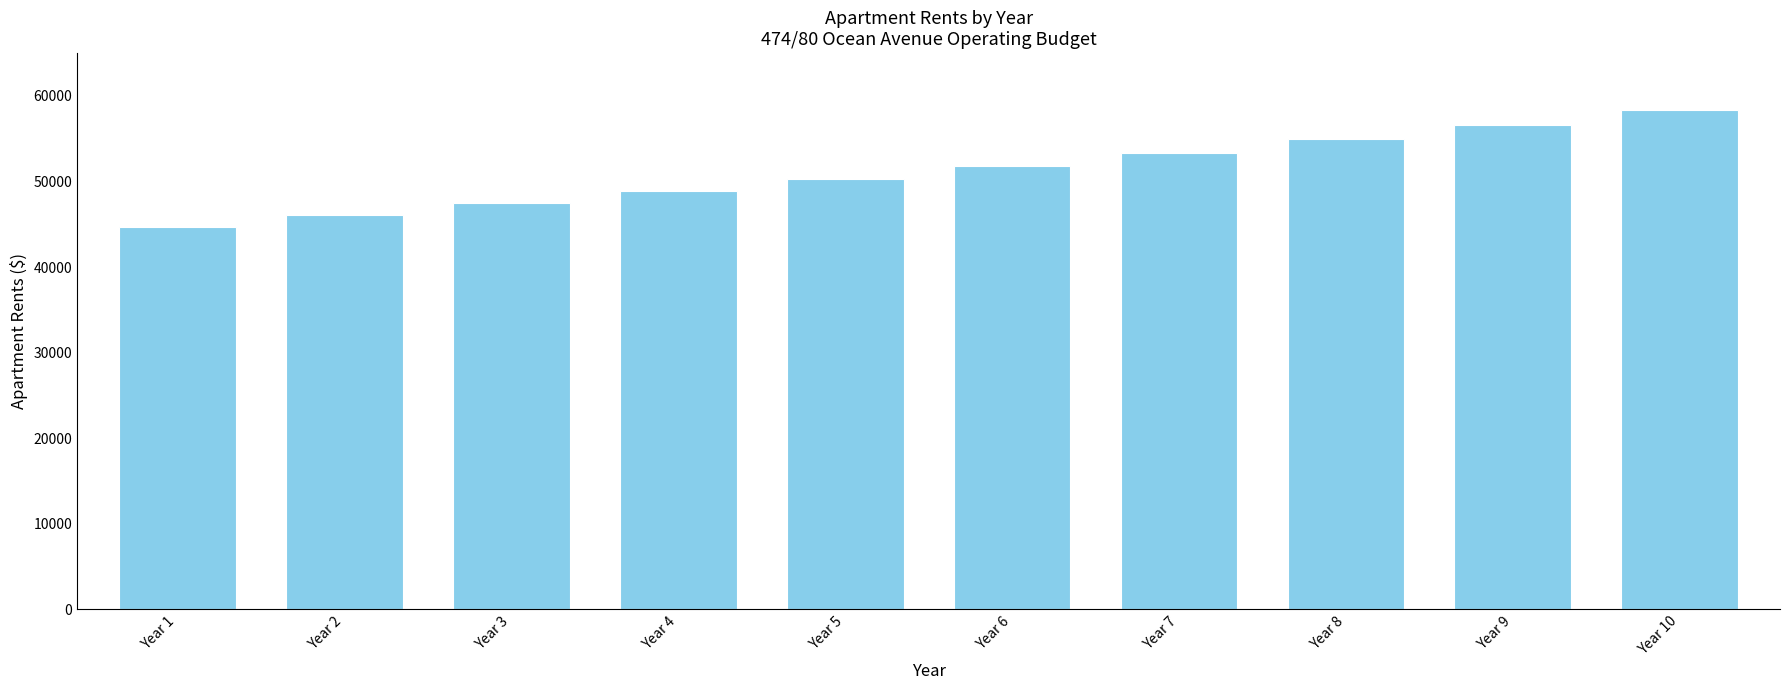

What is the average value?

51257.3